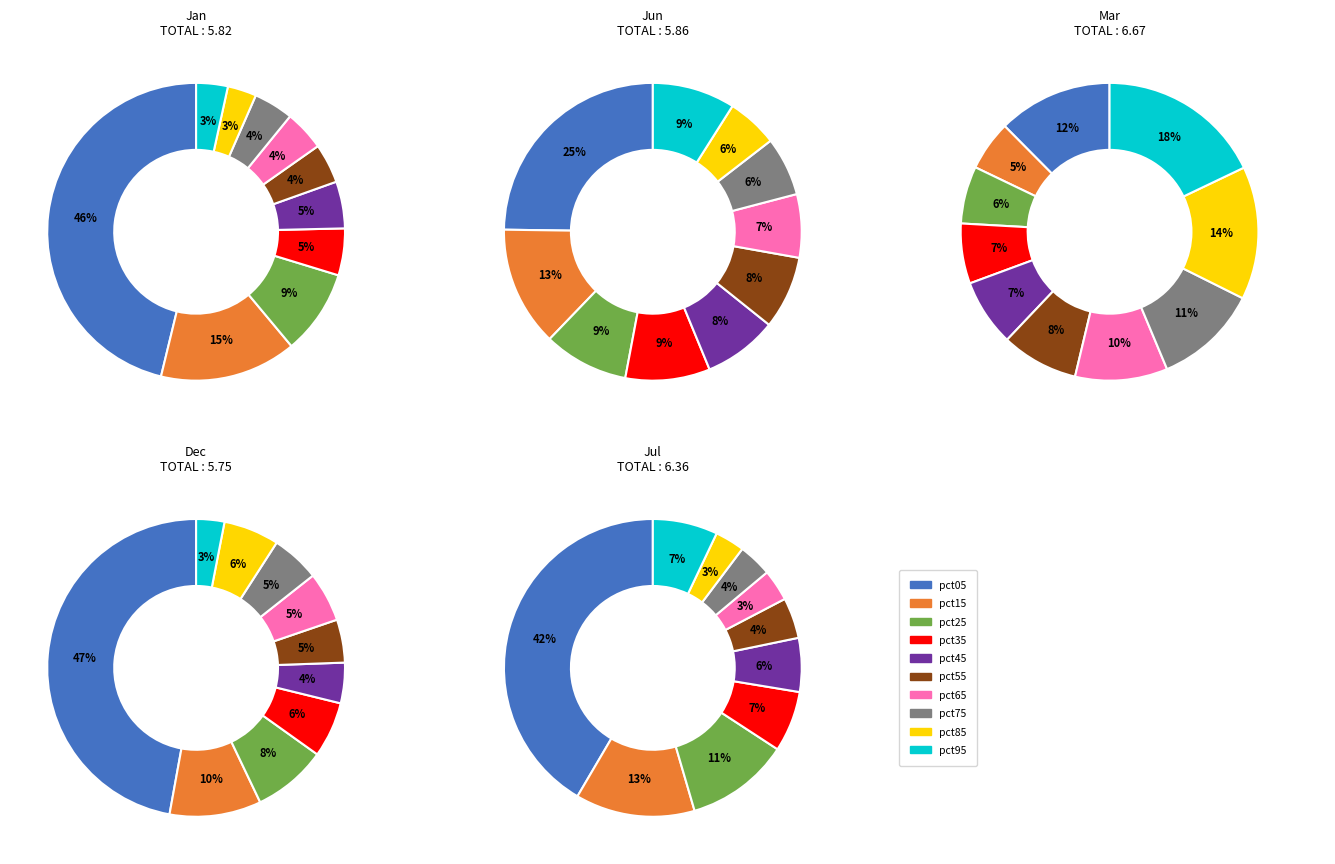

To the nearest percent, what is the average slice percentage?

10%